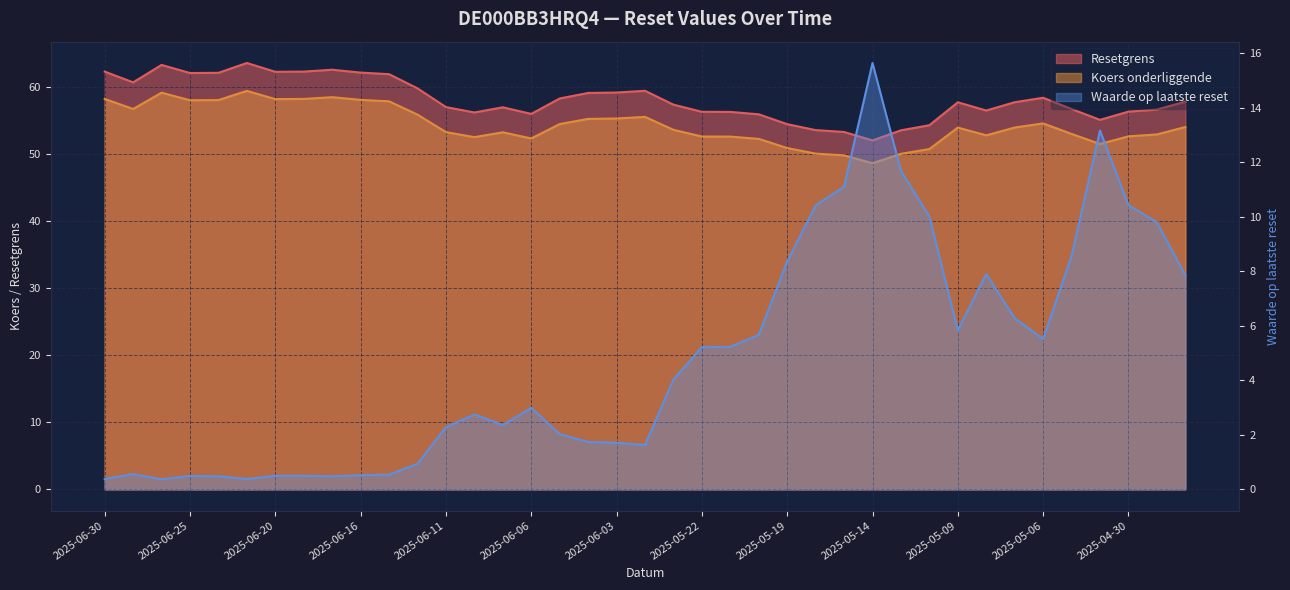

What is the average value of the Resetgrens series?

58.2